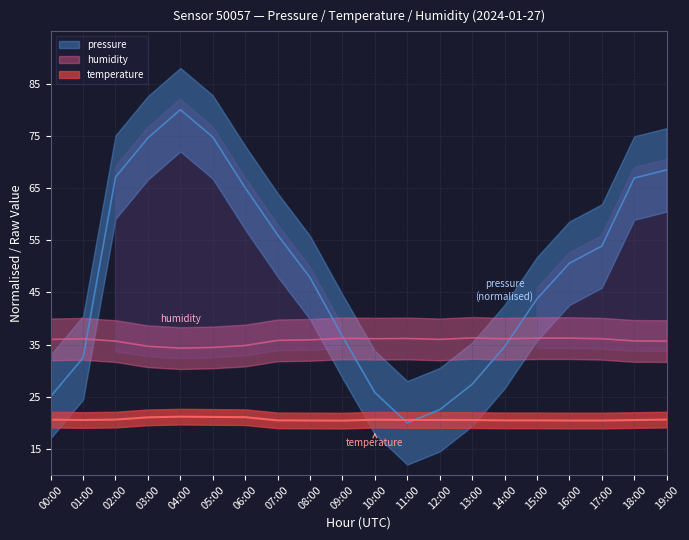

The pressure series shows 36.6 at 09:00. True or false?

True